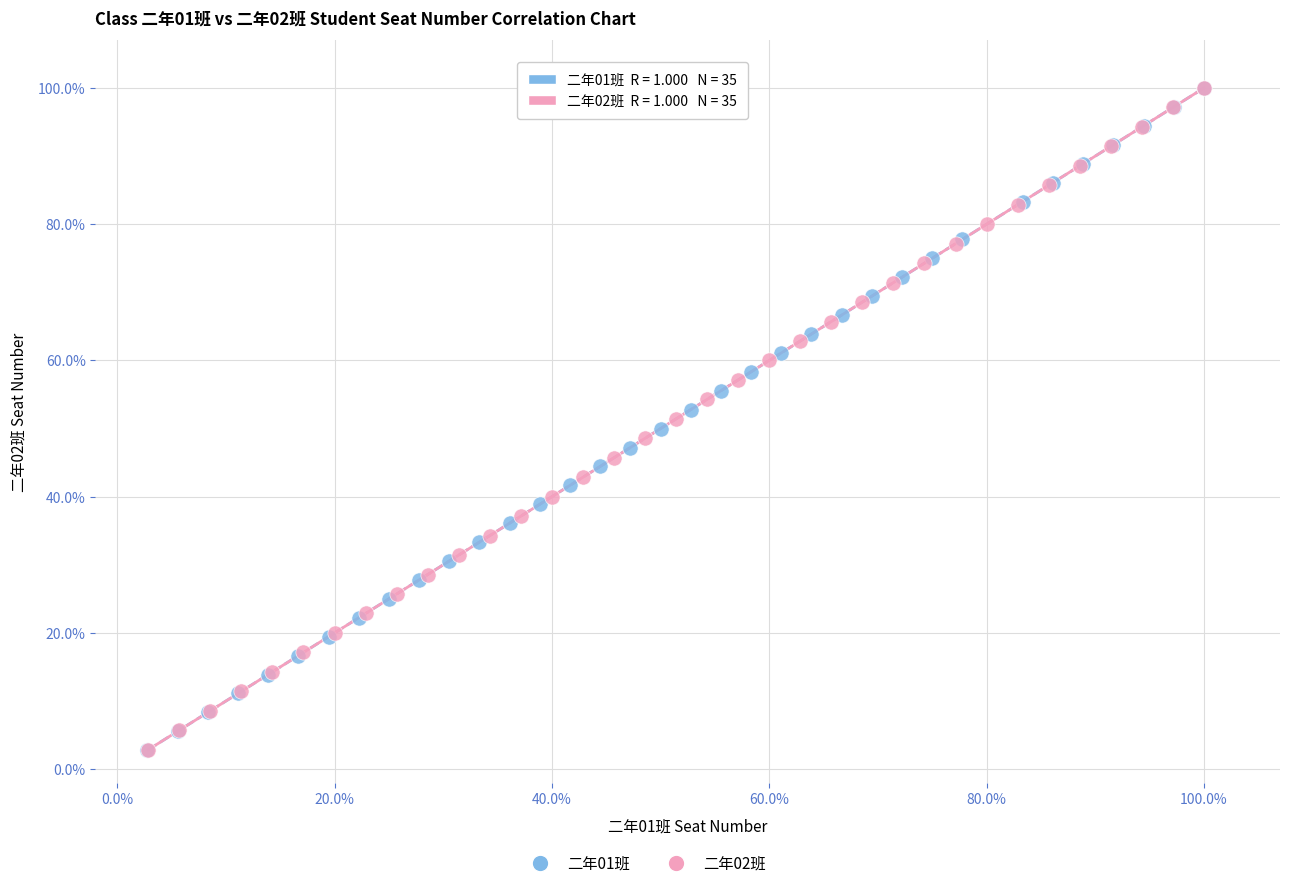

Which series has the widest spread of Y values?

二年01班